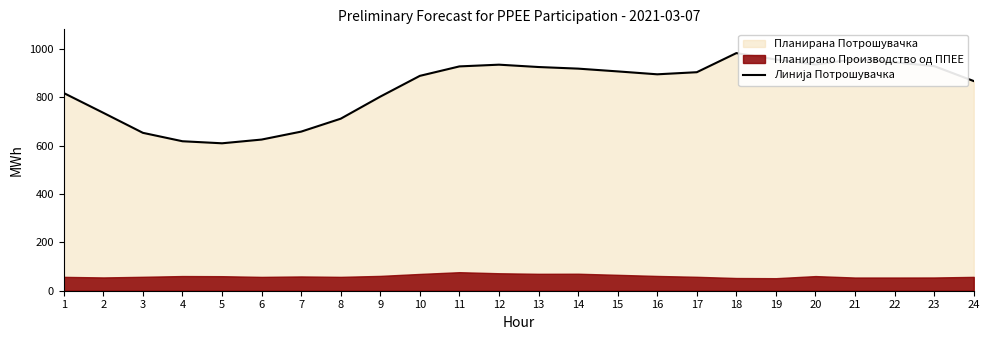

Reading left to right, list all the values displayed in this chart.

1=817.2	2=735.4	3=652.7	4=618.0	5=609.5	6=624.9	7=657.8	8=711.2	9=802.5	10=888.3	11=927.4	12=934.5	13=924.8	14=918.2	15=906.7	16=894.7	17=903.4	18=982.4	19=955.9	20=935.0	21=957.5	22=944.4	23=928.6	24=866.8